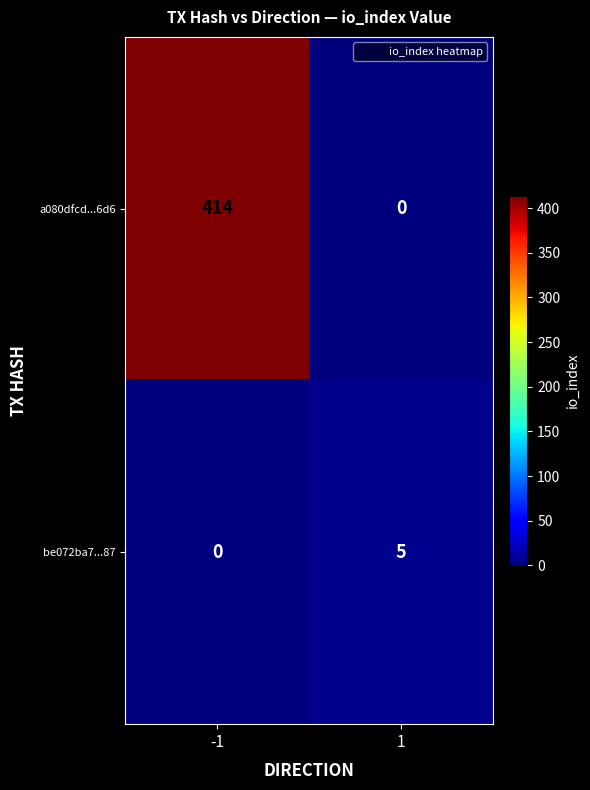

Rank the series by their average value, from highest to lowest.

a080dfcd...6d6, be072ba7...87